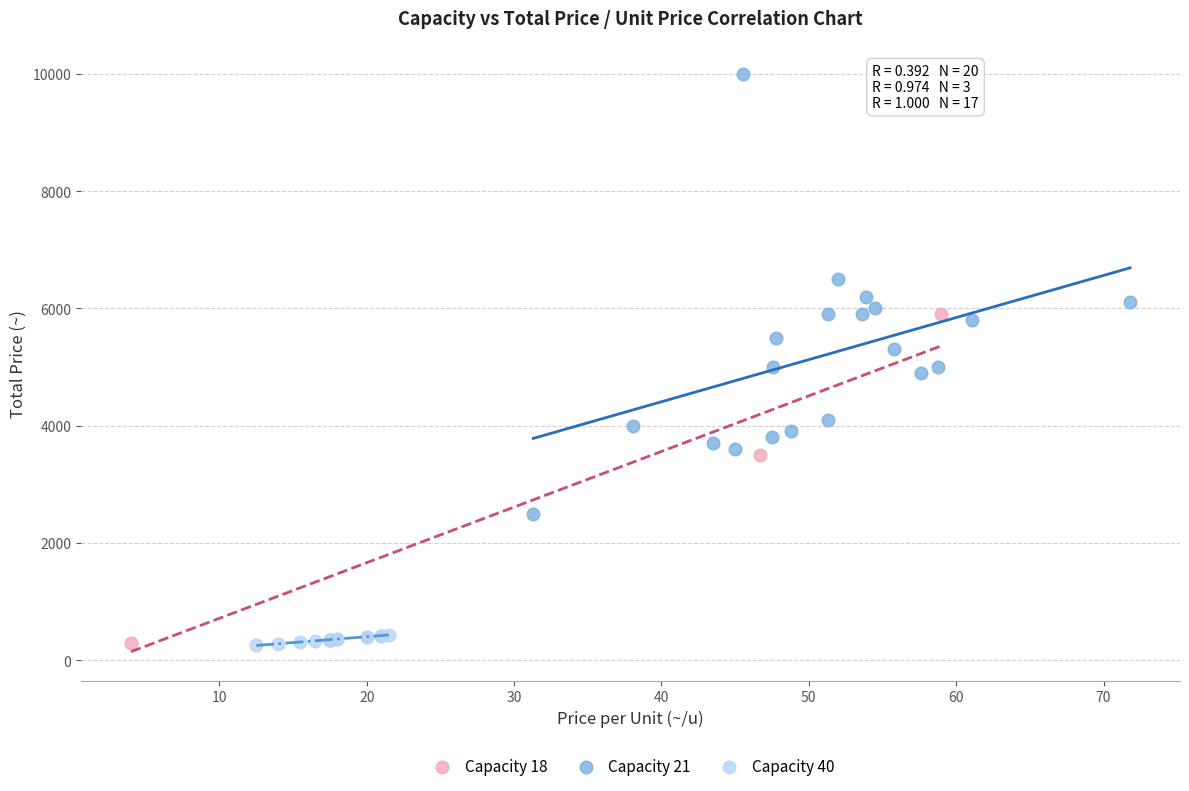

Which series reaches the maximum Y coordinate?

Capacity 21